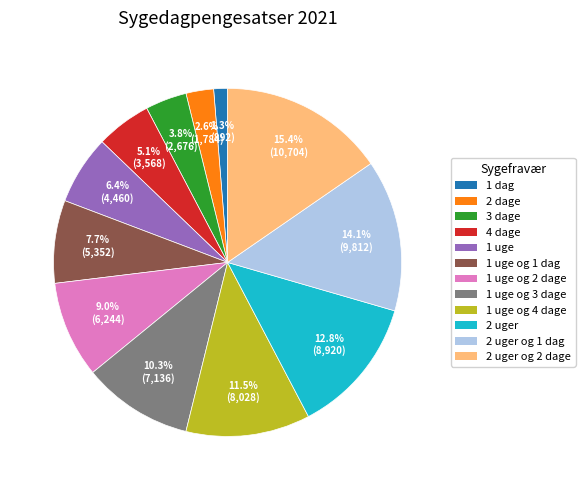

Does 1 uge account for over 50% of the chart?

No